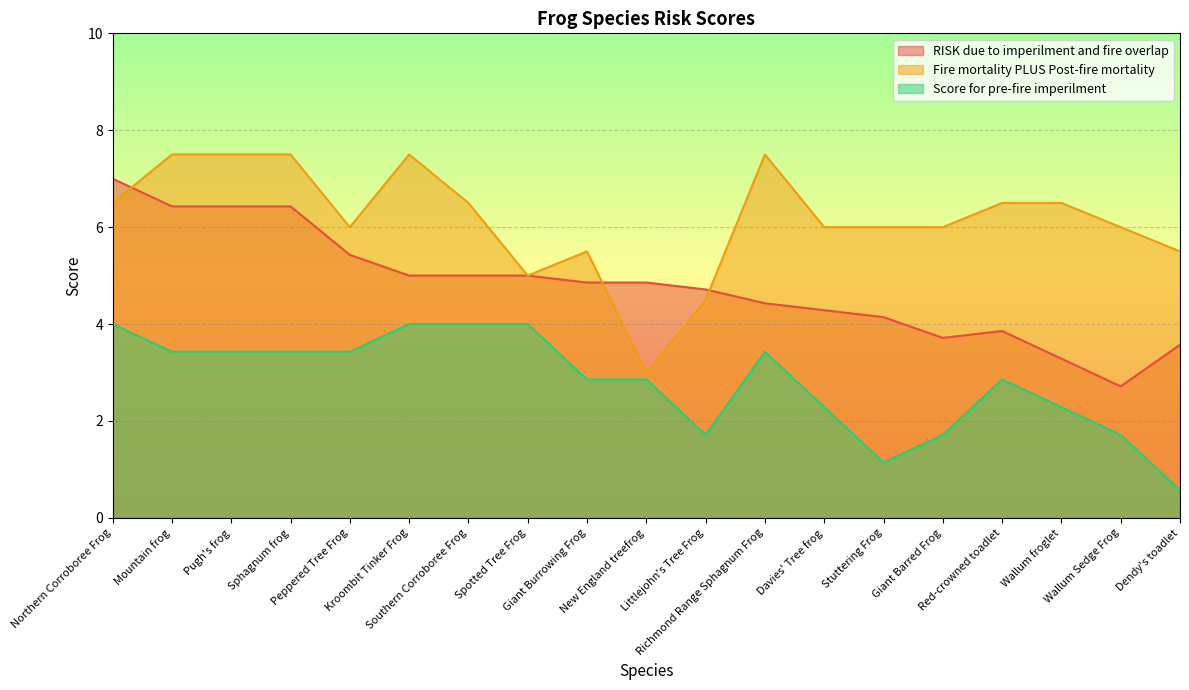

Which has a higher value, Wallum froglet or Giant Barred Frog?

Giant Barred Frog